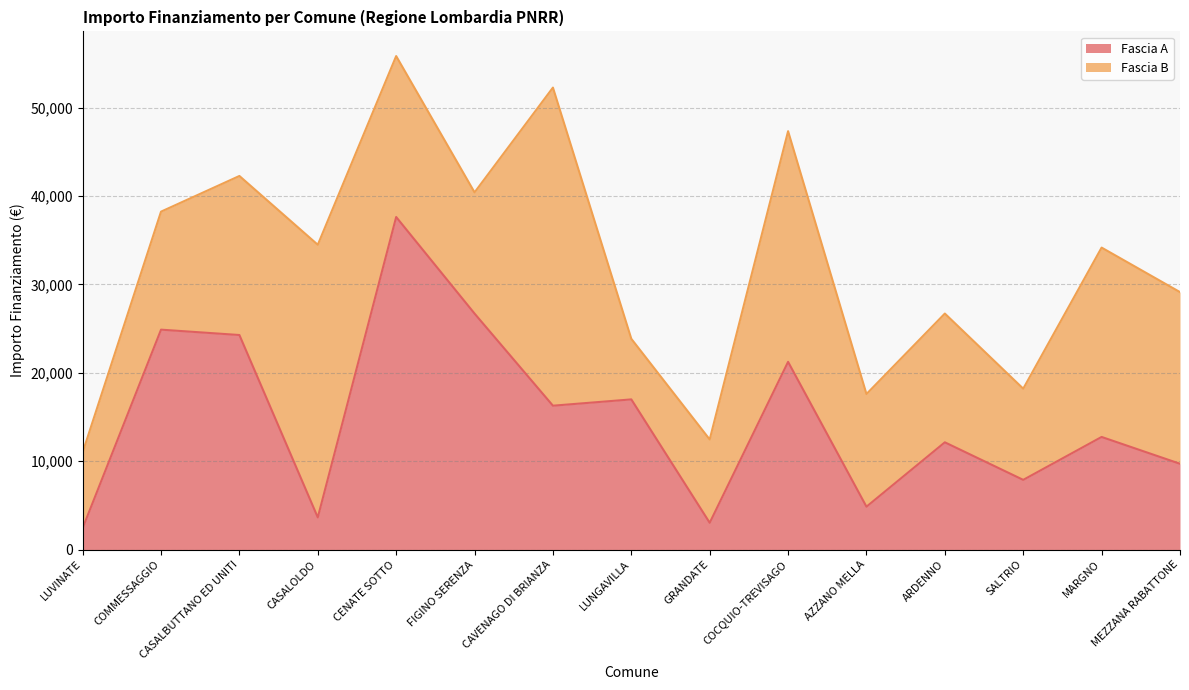

List the labels in order of value, largest first.

CENATE SOTTO, FIGINO SERENZA, COMMESSAGGIO, CASALBUTTANO ED UNITI, COCQUIO-TREVISAGO, LUNGAVILLA, CAVENAGO DI BRIANZA, MARGNO, ARDENNO, MEZZANA RABATTONE, SALTRIO, AZZANO MELLA, CASALOLDO, GRANDATE, LUVINATE